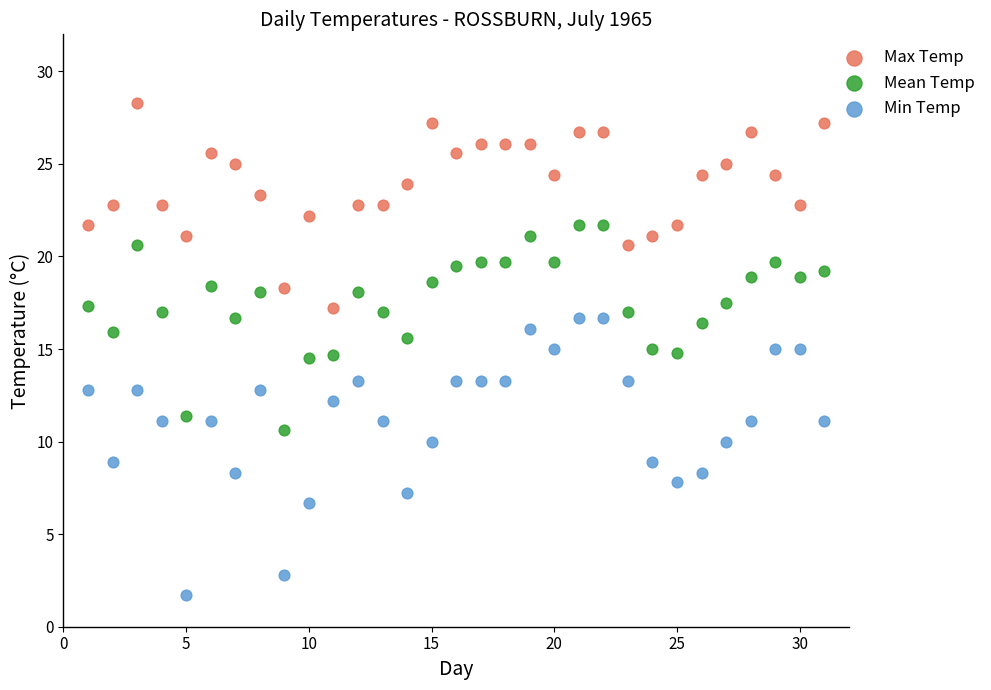

Which series has the largest Y range (max minus min)?

Min Temp